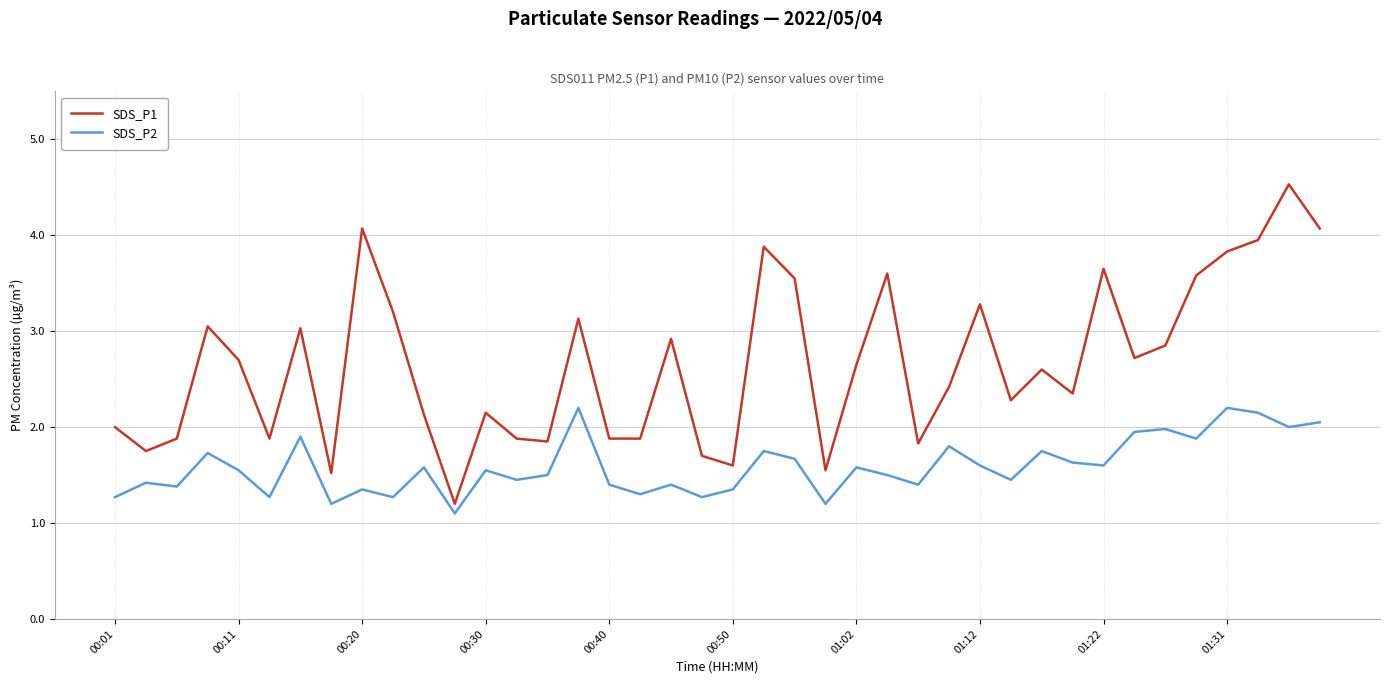

List the series in order of their overall mean, lowest first.

SDS_P2, SDS_P1